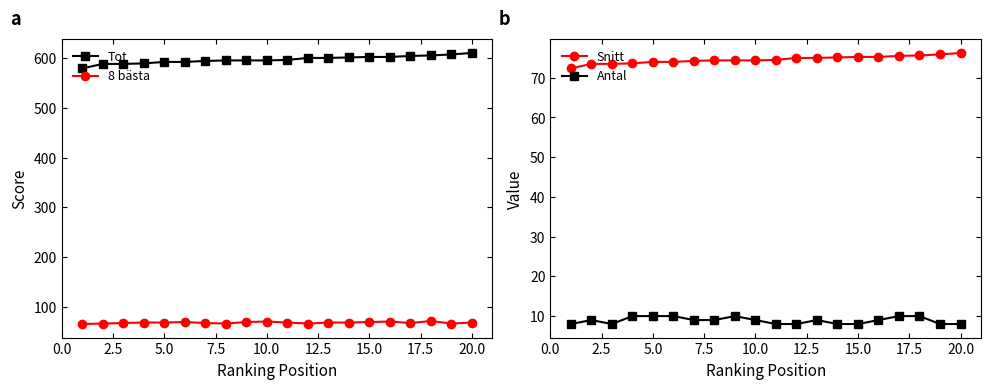

Which series has the largest total across all categories?

Tot